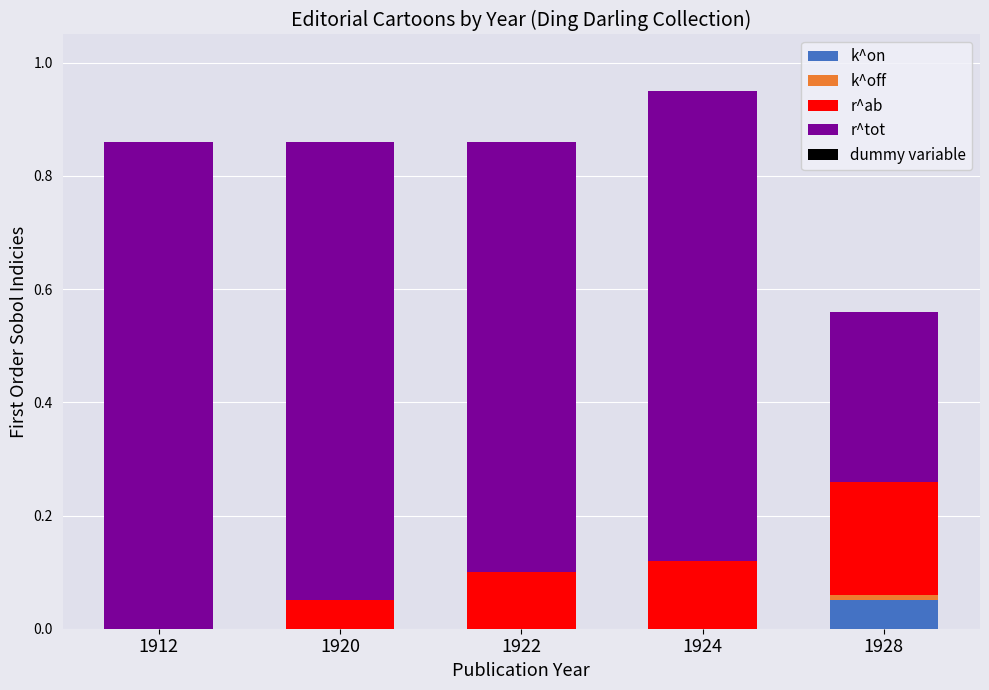

Which category has the highest value in the k^on series?

1928